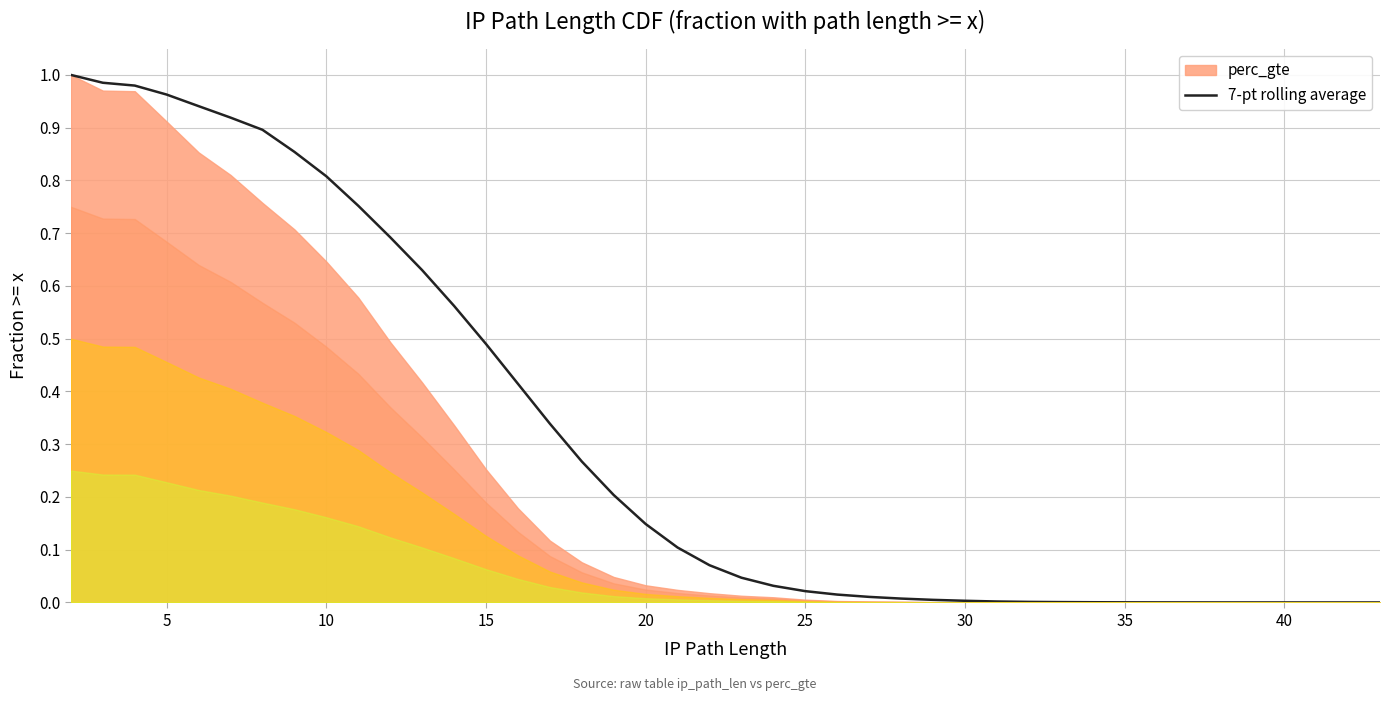

True or false: 7-pt rolling average has a value of 0.6 at 10.

False